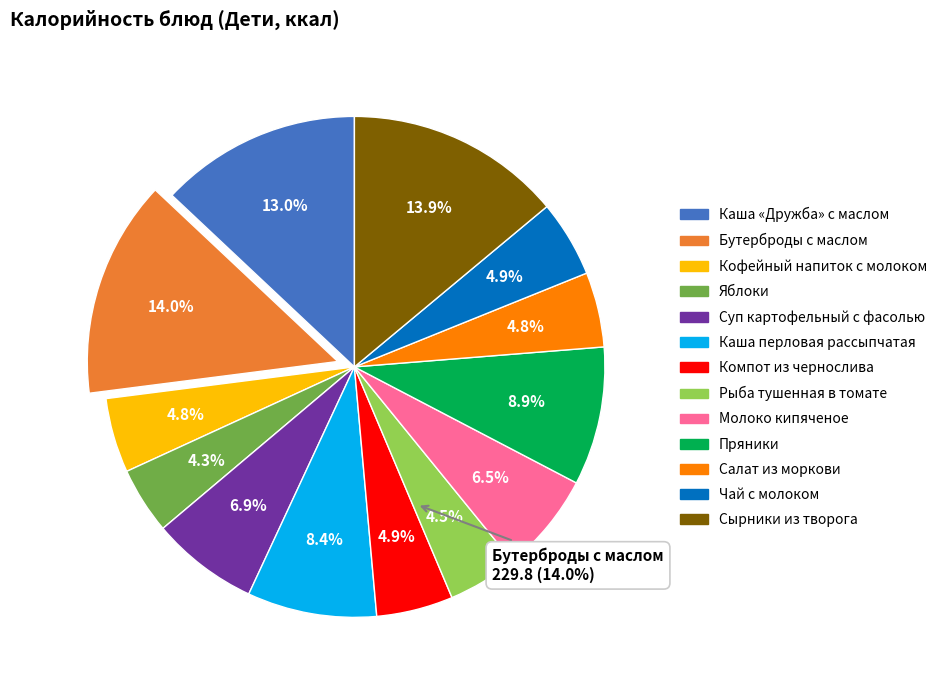

To the nearest percent, what is the average slice percentage?

8%